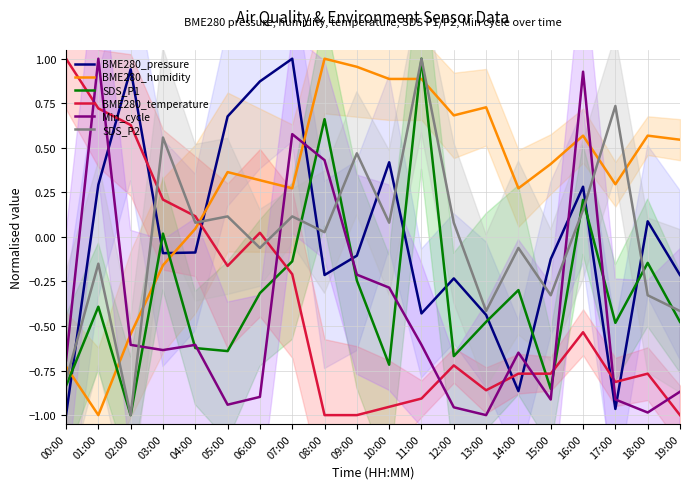

How many times do SDS_P2 and BME280_pressure cross each other?

9